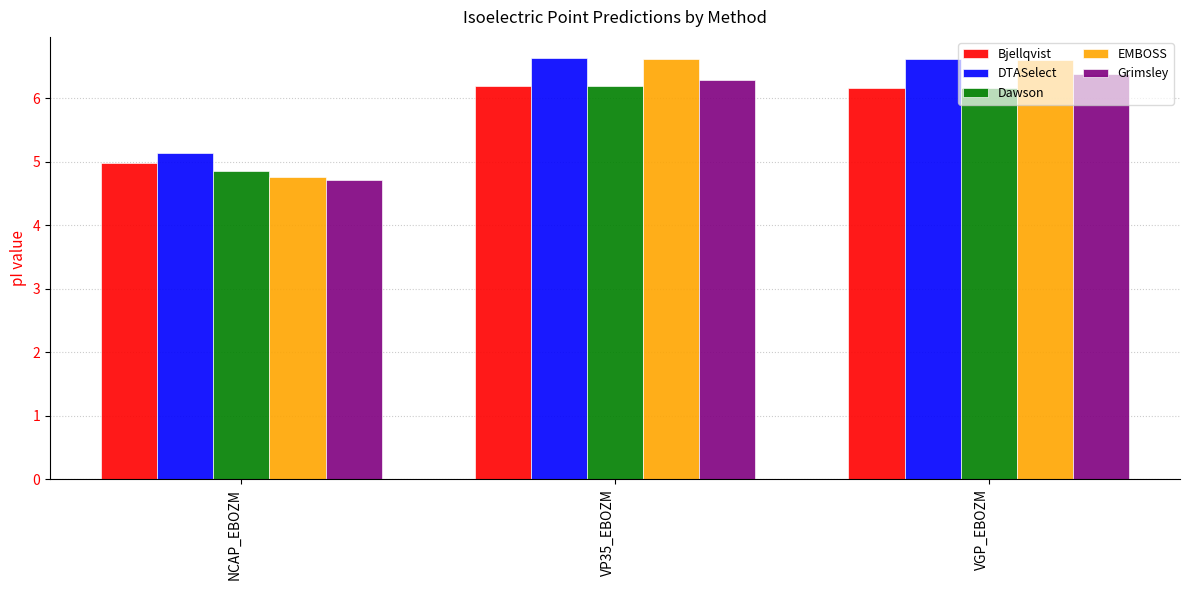

Where is EMBOSS nearest to the value 5?

NCAP_EBOZM